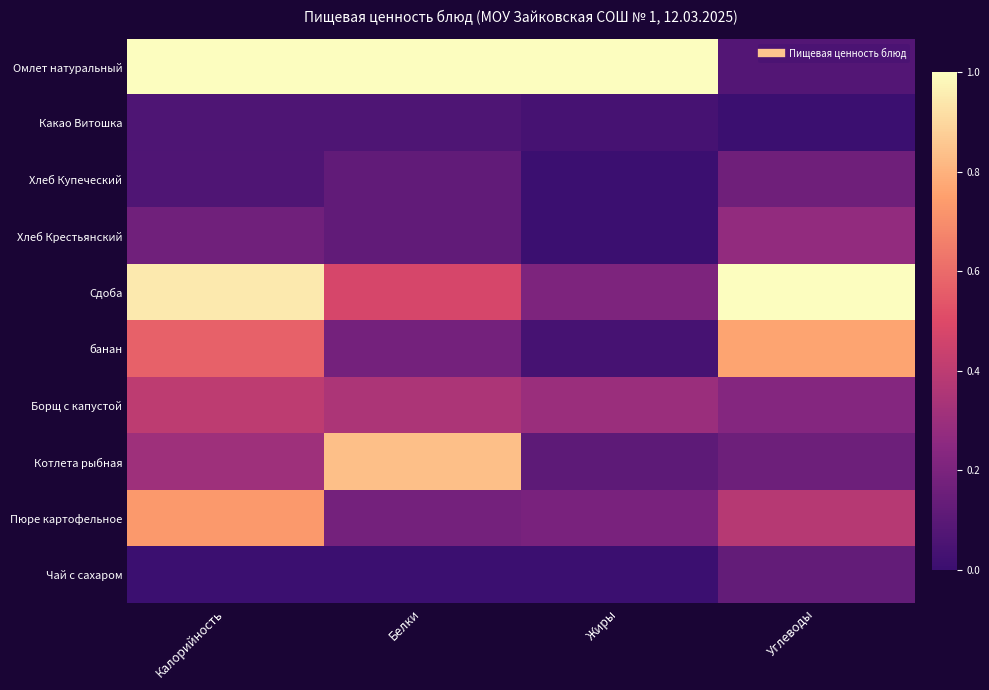

Which series has the widest spread of values?

Омлет натуральный